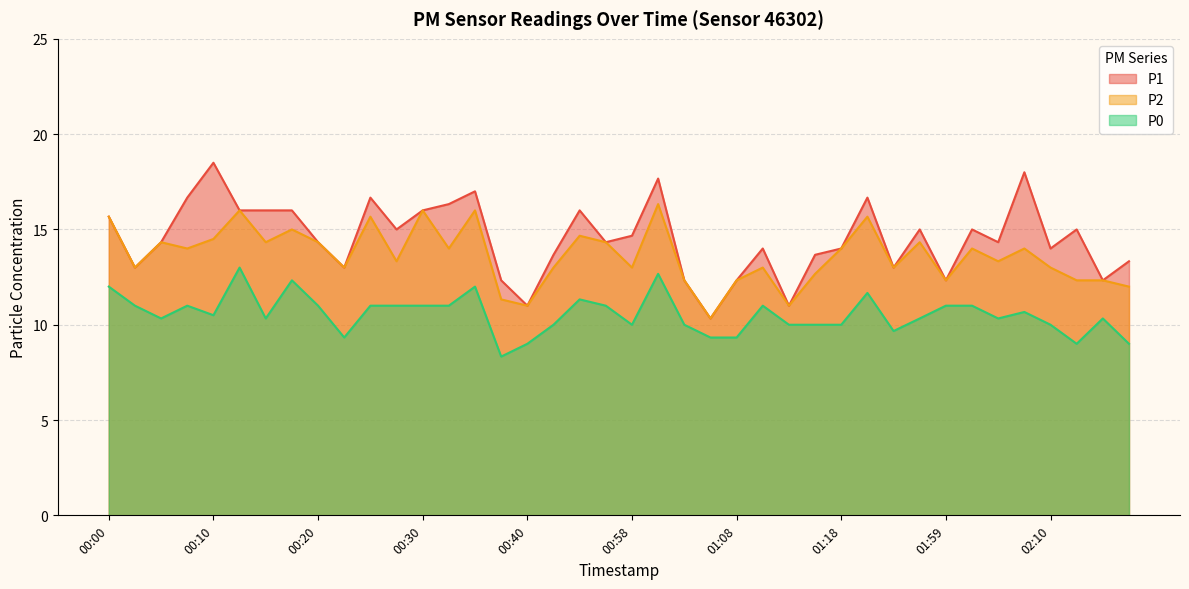

How many distinct data groups are displayed?

3